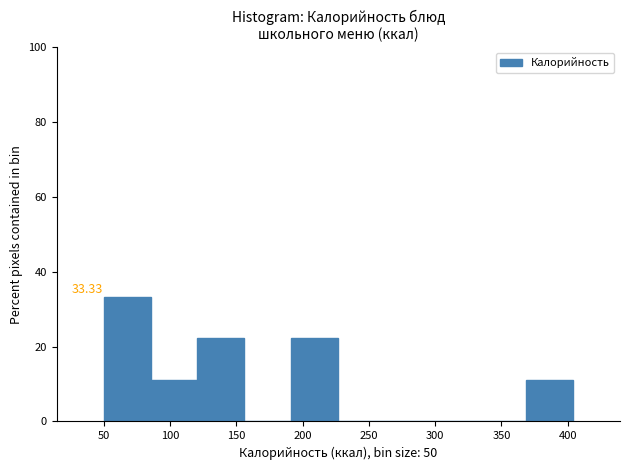

Over which range of the x-axis is the bar tallest?

50 to 85